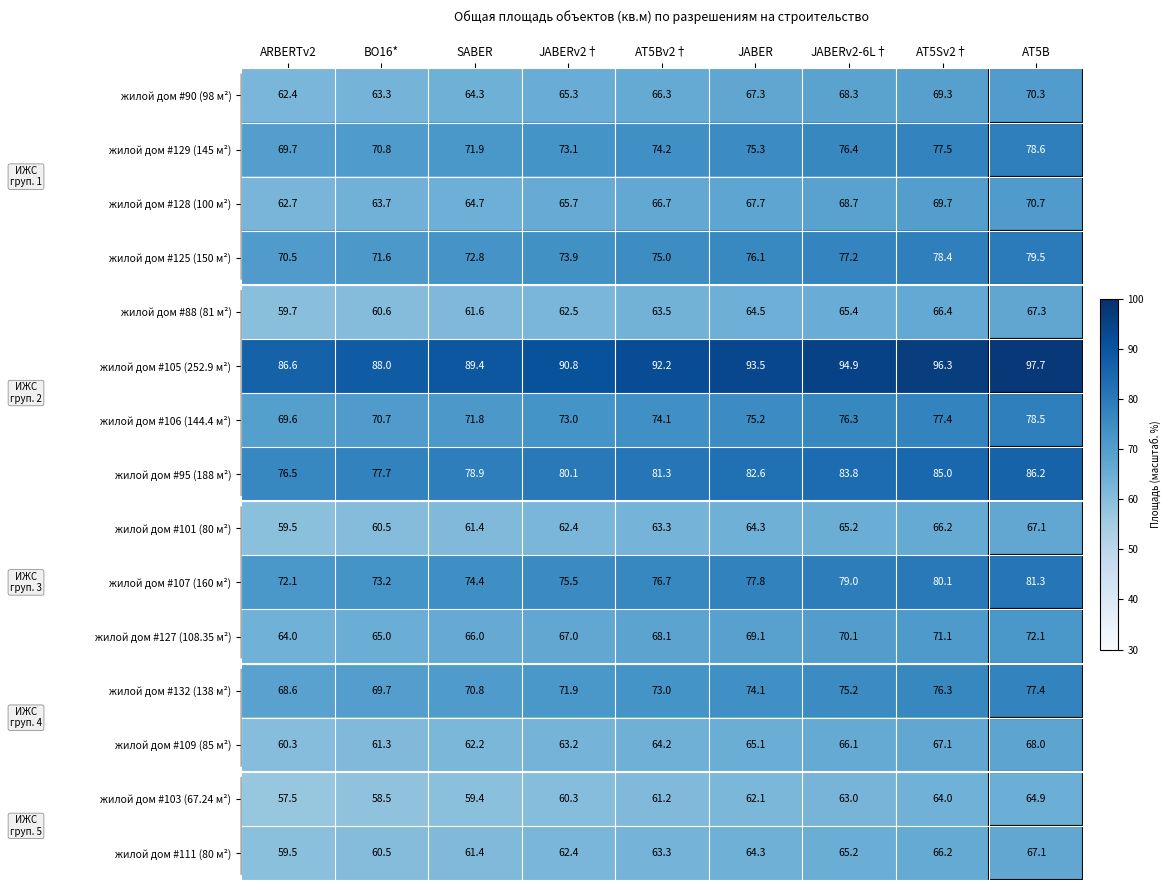

Where is жилой дом #95 (188 м²) nearest to the value 81?

AT5Bv2†